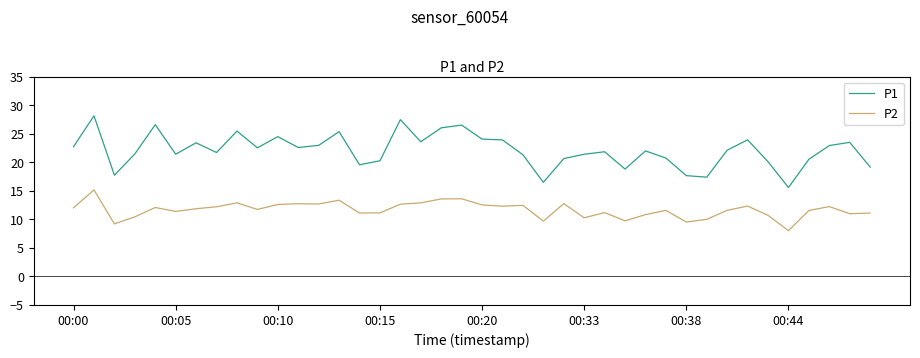

List the series in order of their peak value, lowest first.

P2, P1